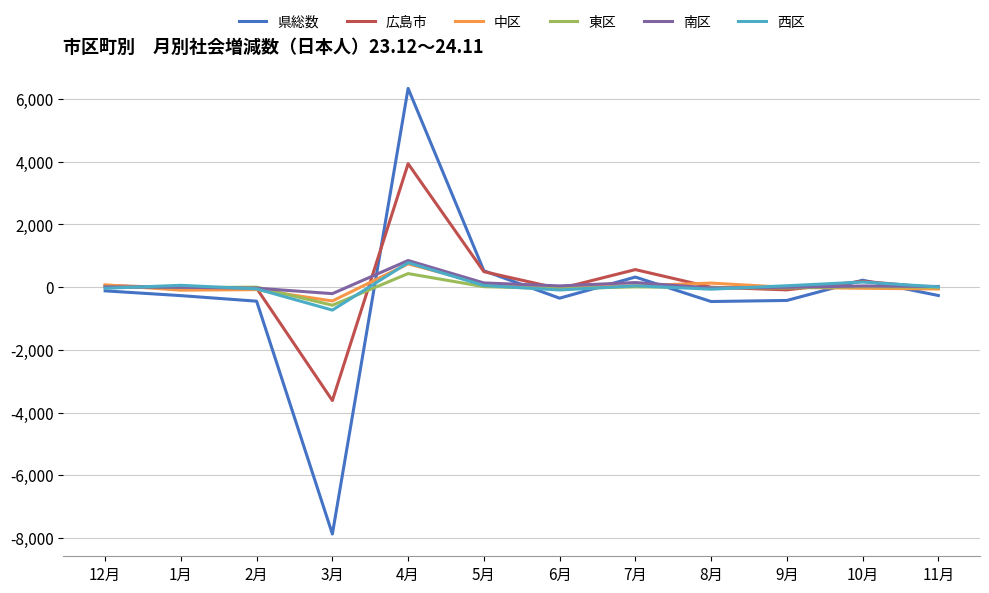

True or false: 東区 has more than 0 points higher than both neighbors.

True